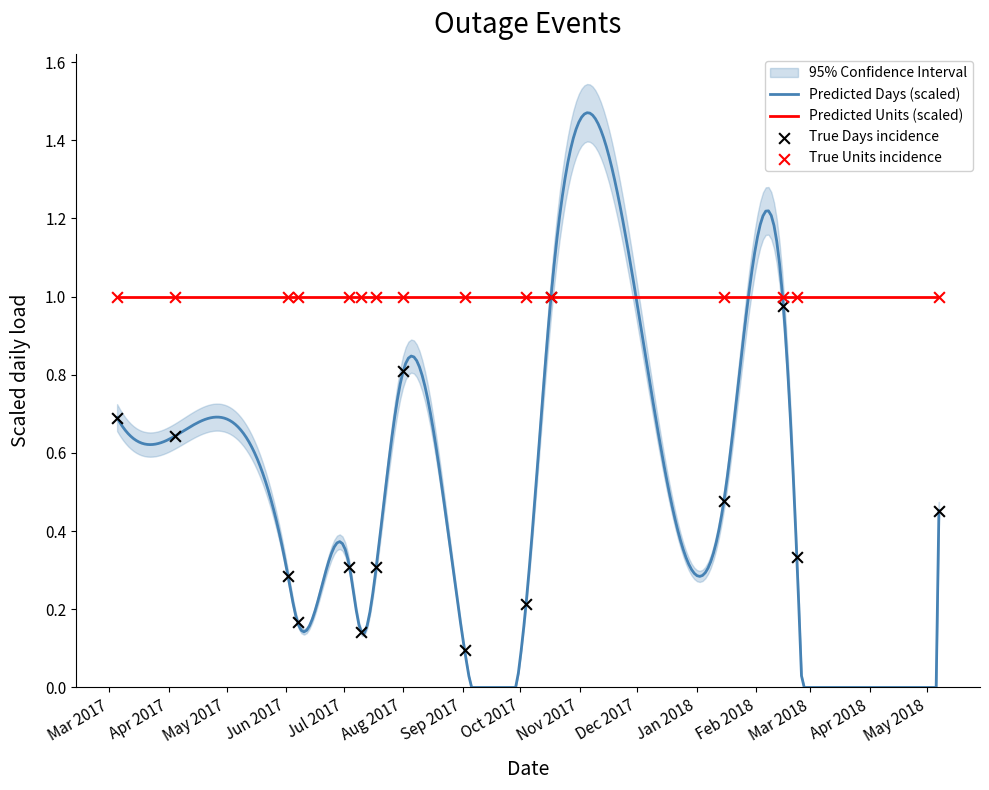

What is the change in value from 2017-07-10 to 2018-05-07?

+0.3